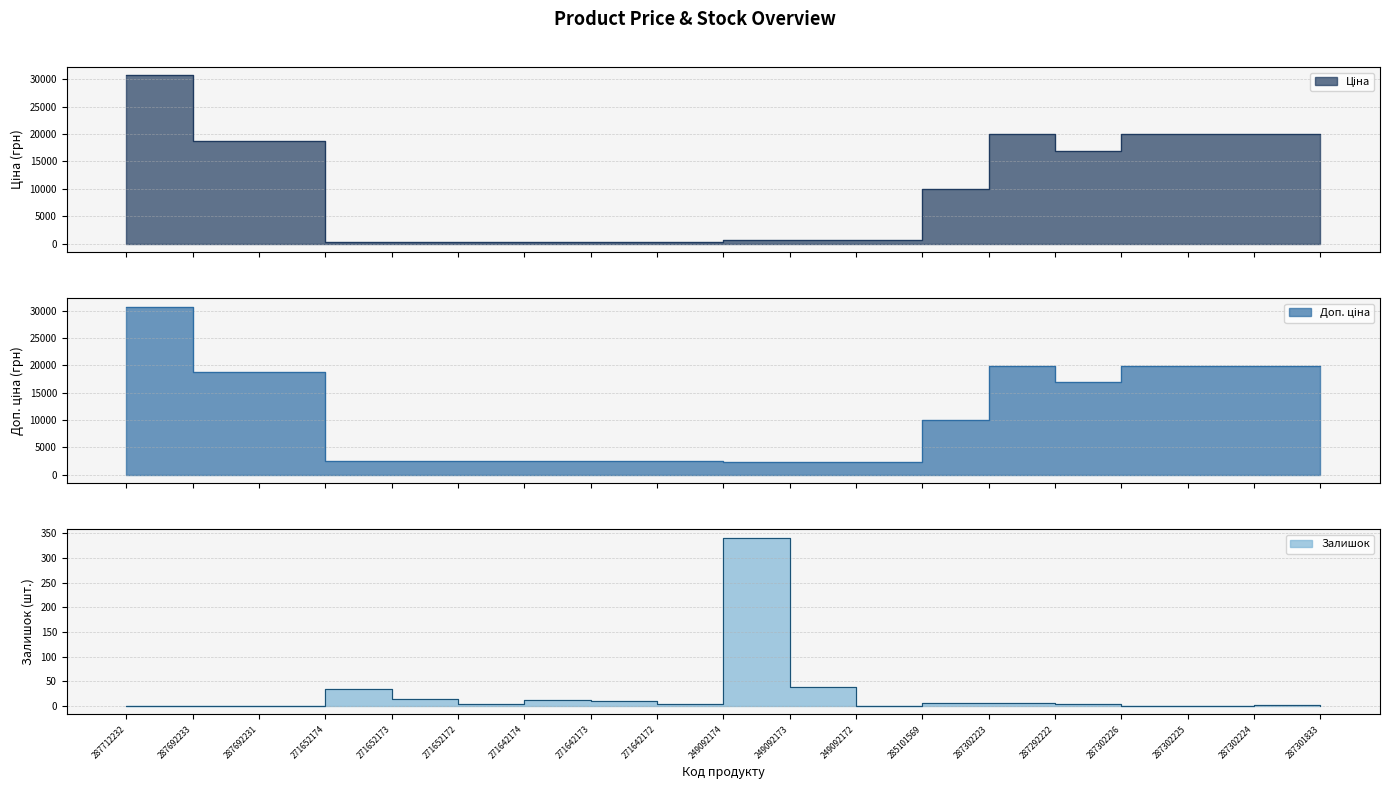

At how many categories does at least one series exceed 30551?

1